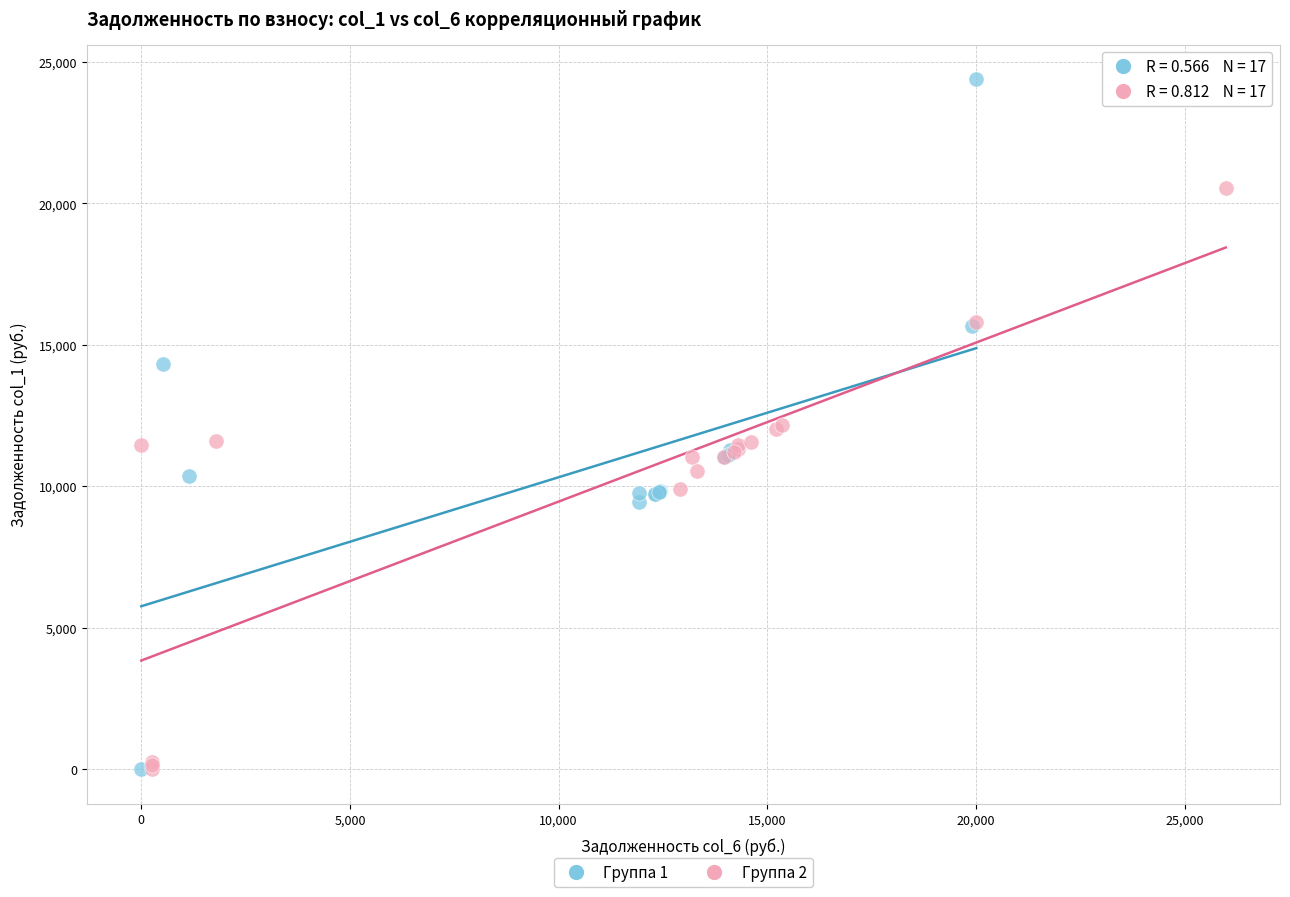

Which series has the largest Y range (max minus min)?

Группа 1